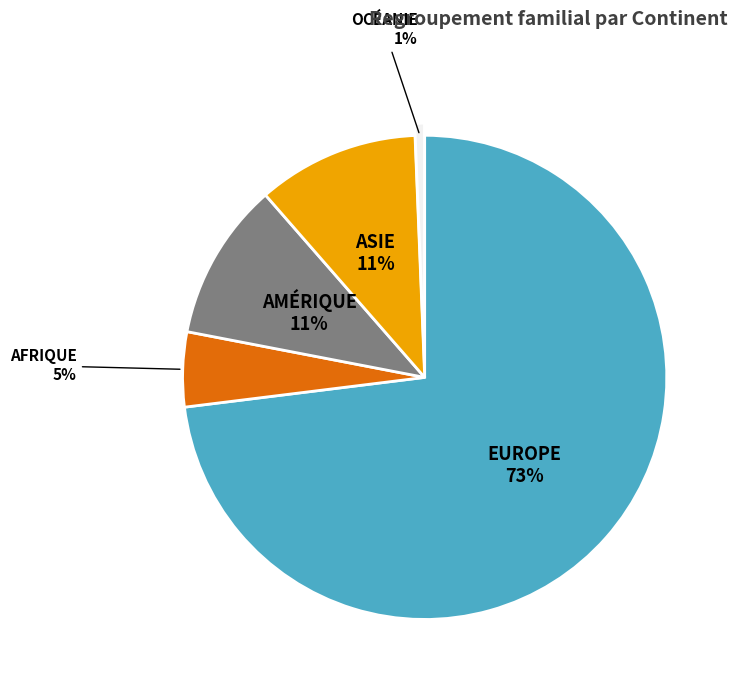

Does any single category account for the majority?

Yes